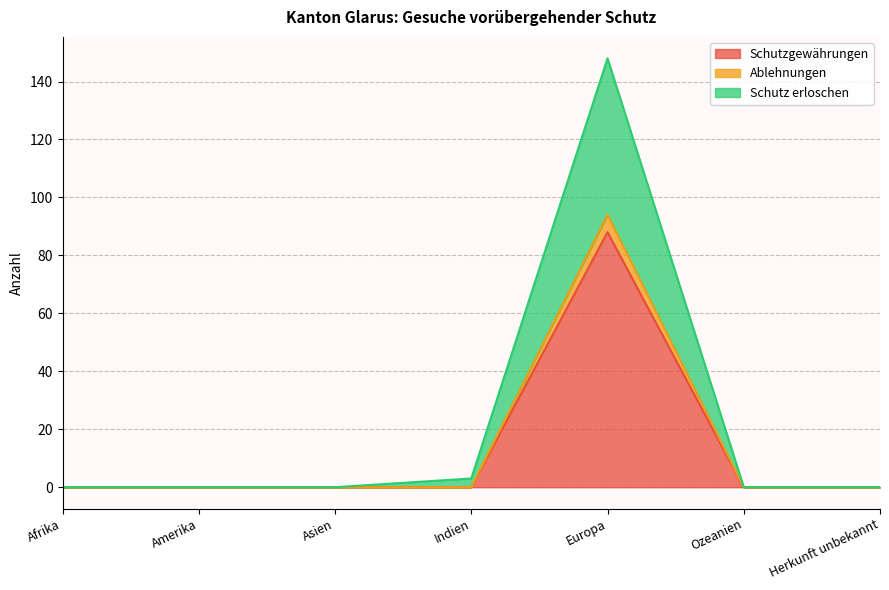

Which has a higher value, Europa or Herkunft unbekannt?

Europa